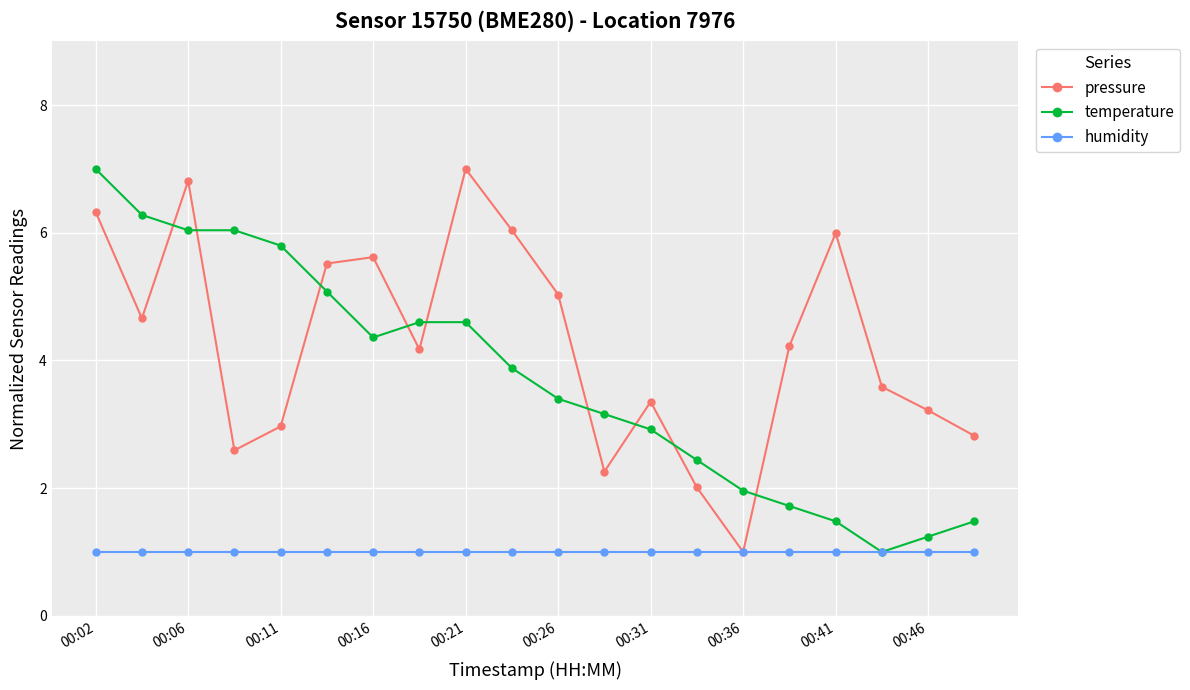

What is the value of the temperature point at the 10th from the left?

3.9